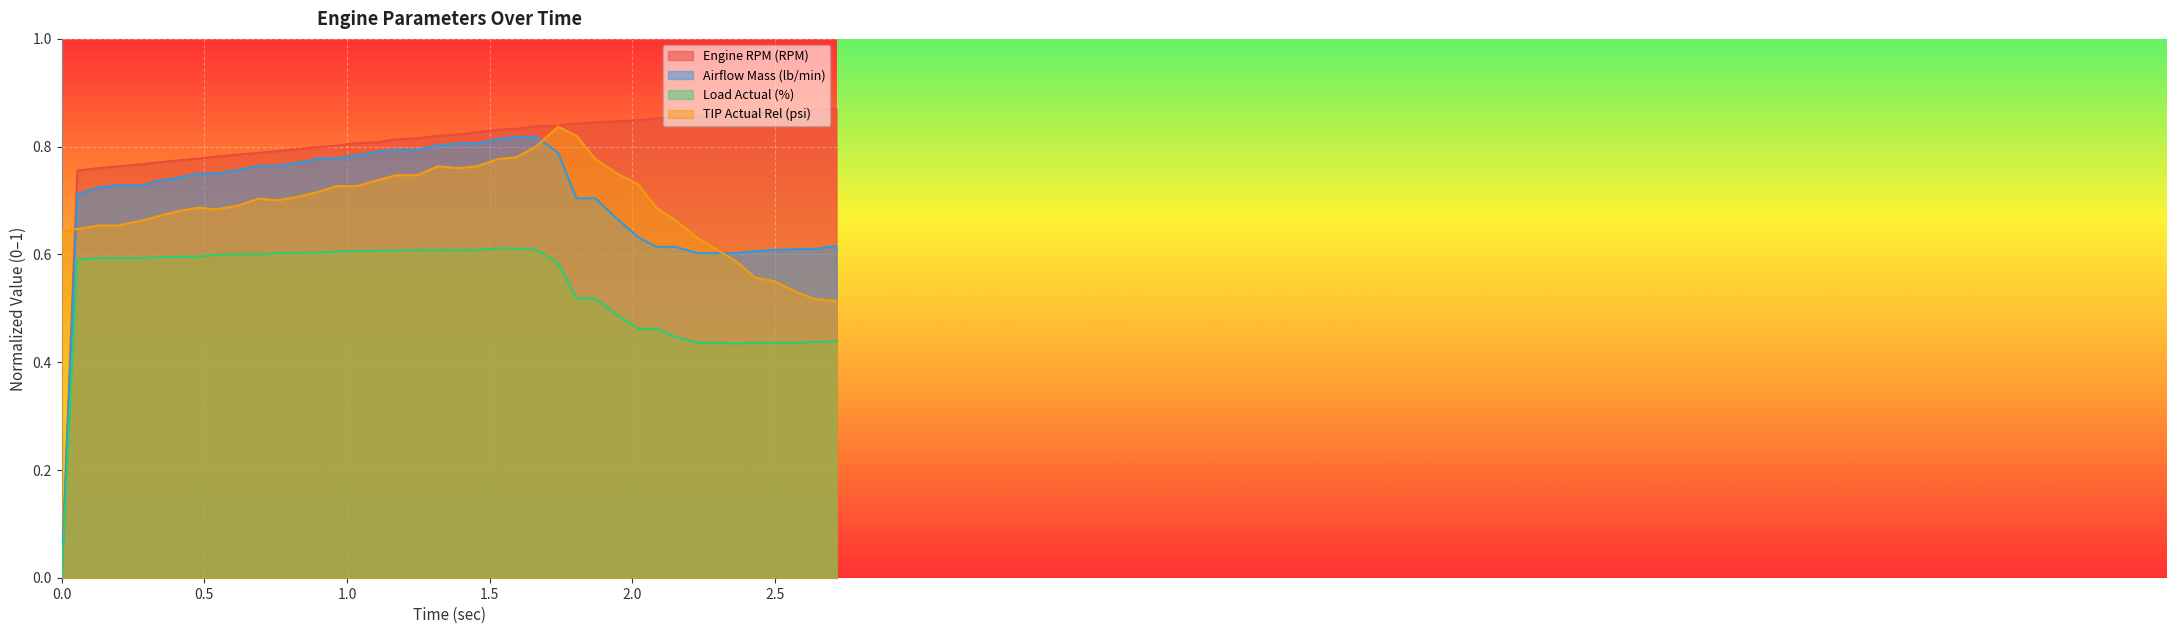

Does the chart display data point markers on the line(s)?

No